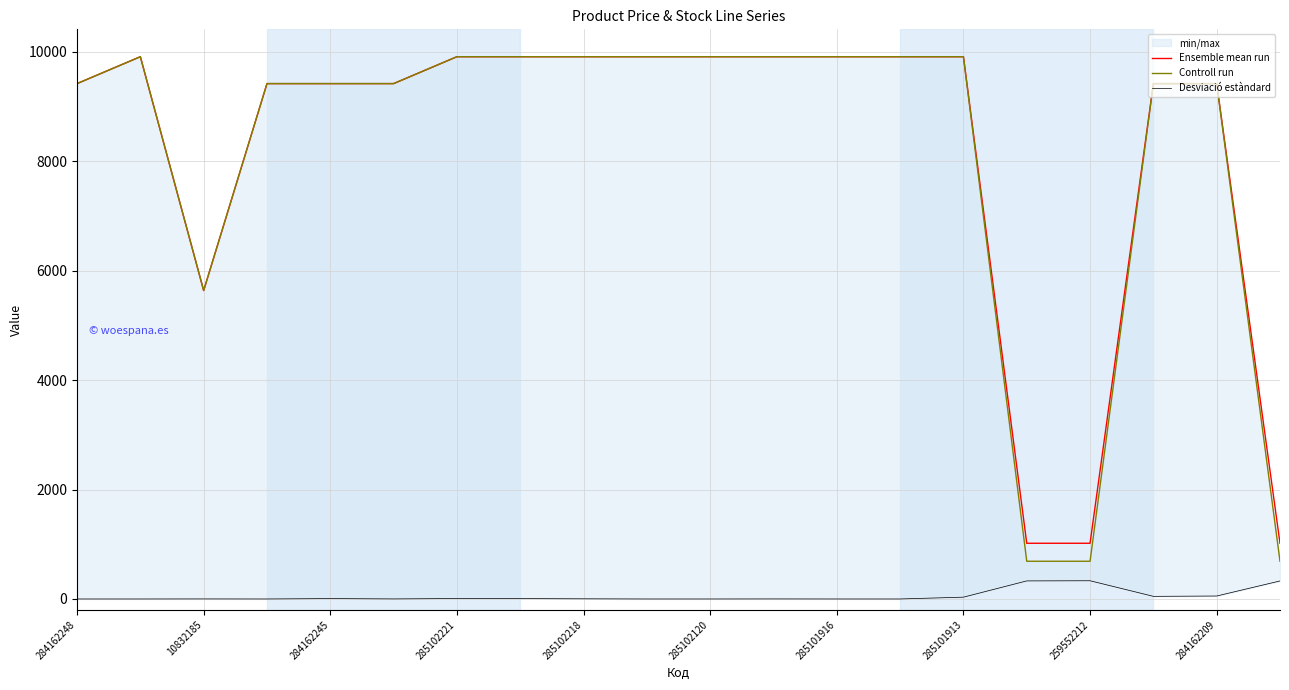

Rank the series at 285102120 from highest to lowest value.

Ensemble mean run, Controll run, Desviació estàndard